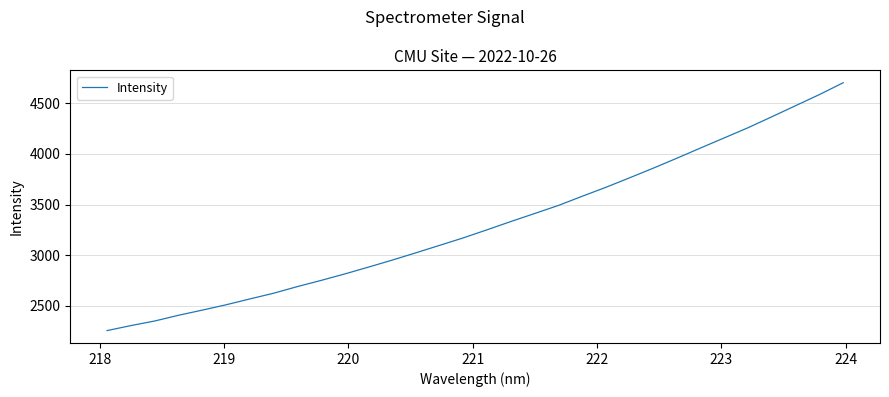

What is the smallest value displayed?

2253.2